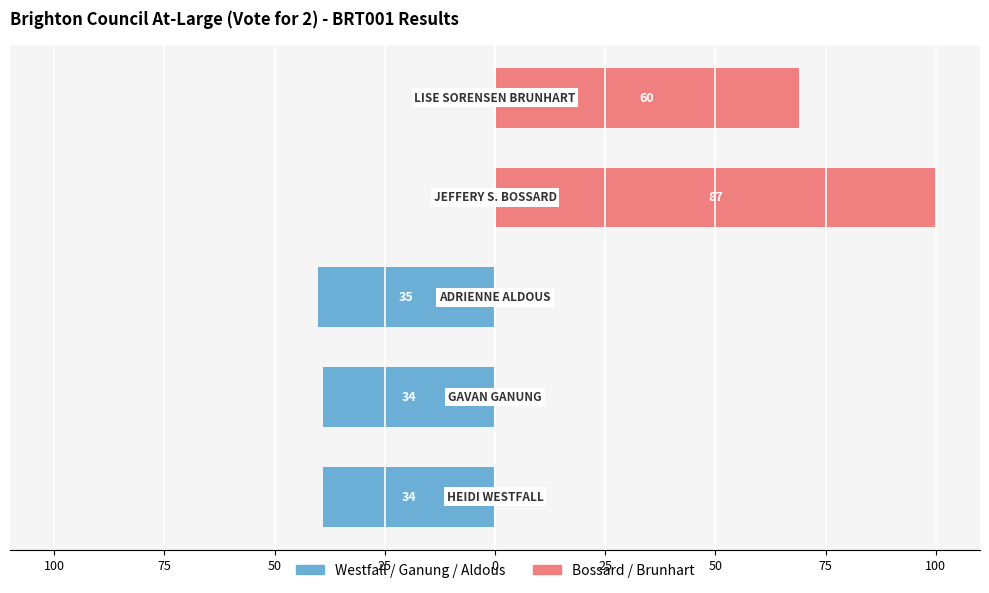

What is the sum of the Group A (Westfall/Ganung/Aldous) values at 100 and 0?

-39.1